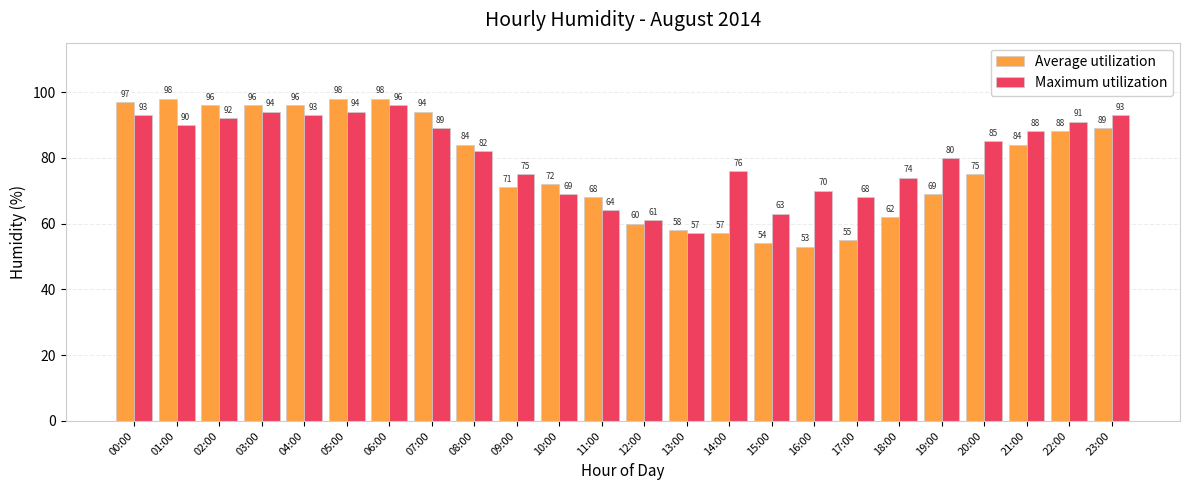

What position from the right is 03:00?

21